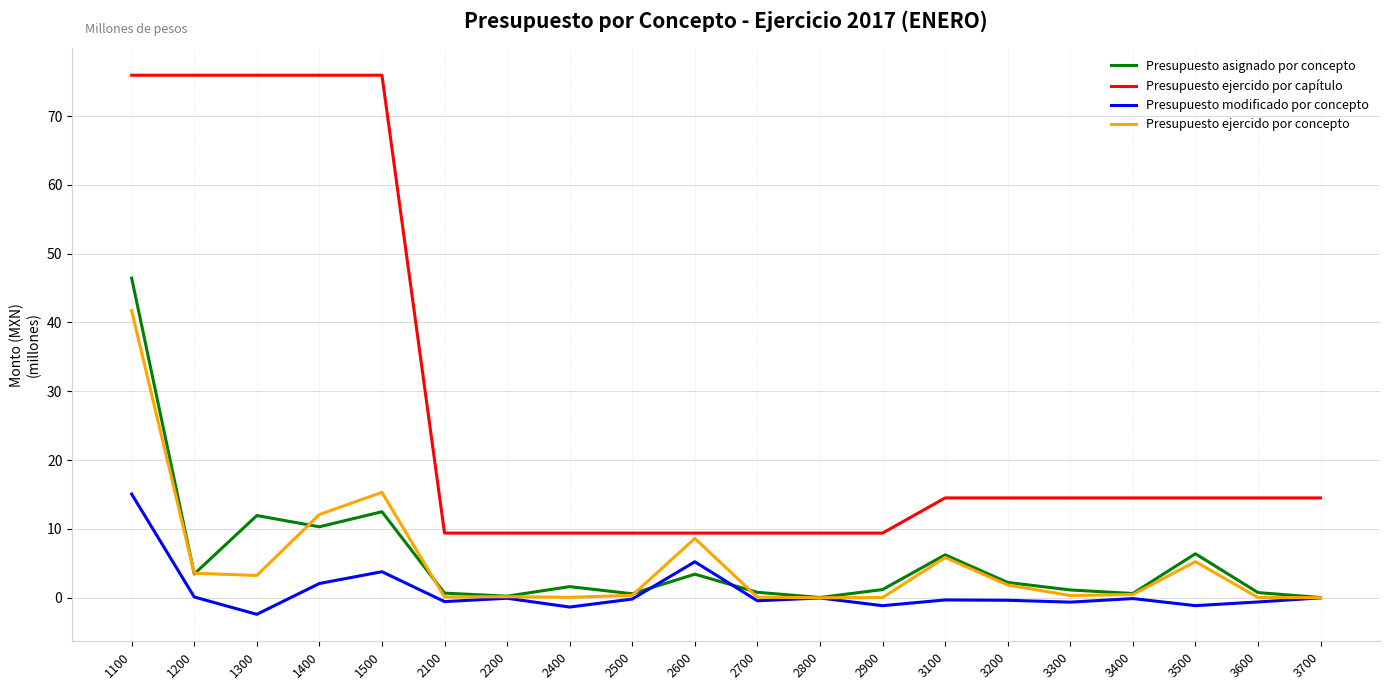

At which category does Presupuesto asignado por concepto reach its first local peak?

1300